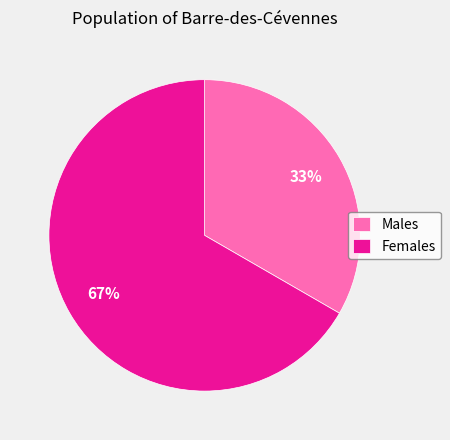

Rank the categories by value from lowest to highest.

Males, Females